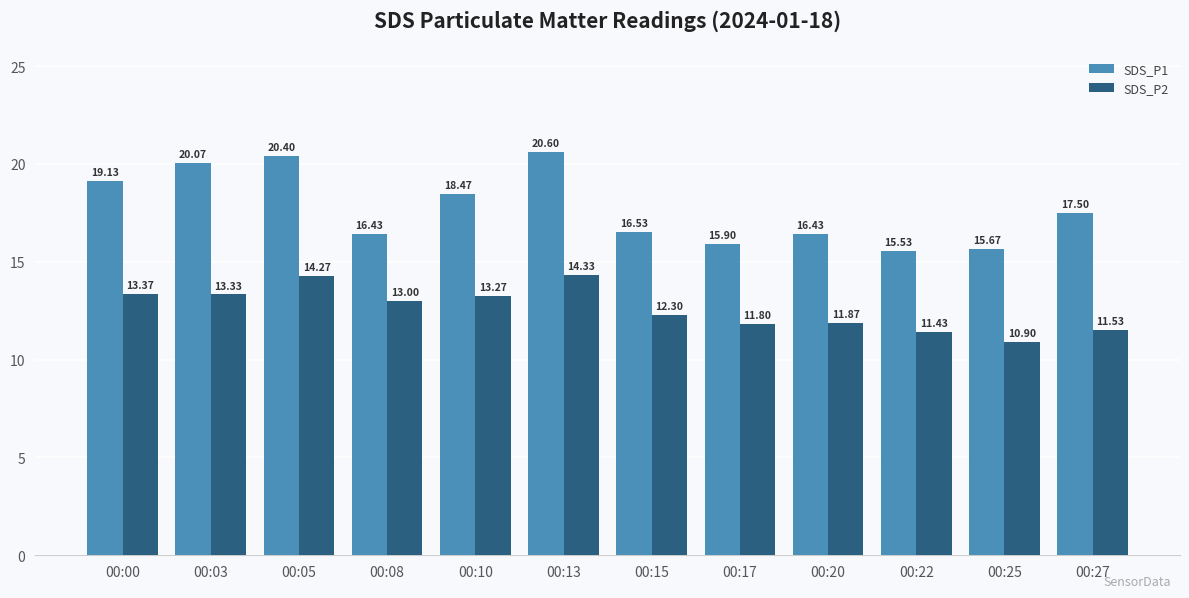

Is it true that SDS_P1 equals 4.9 at 00:05?

False